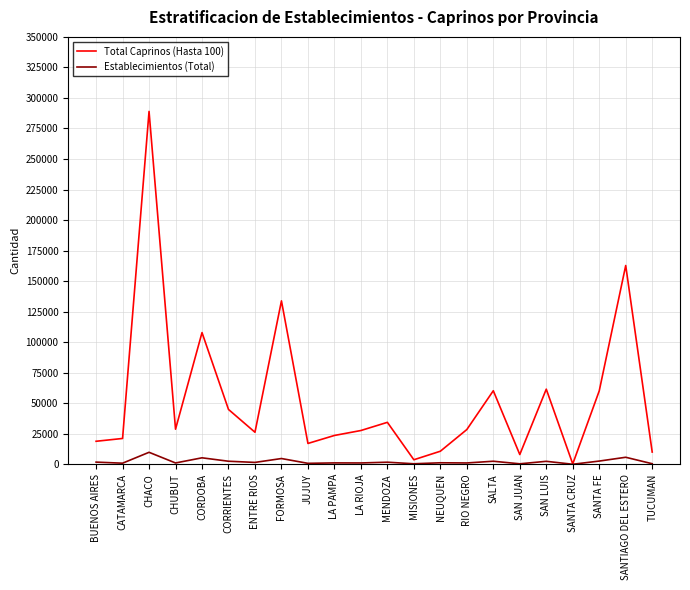

What is the sum of all Establecimientos (Total) values?

49089